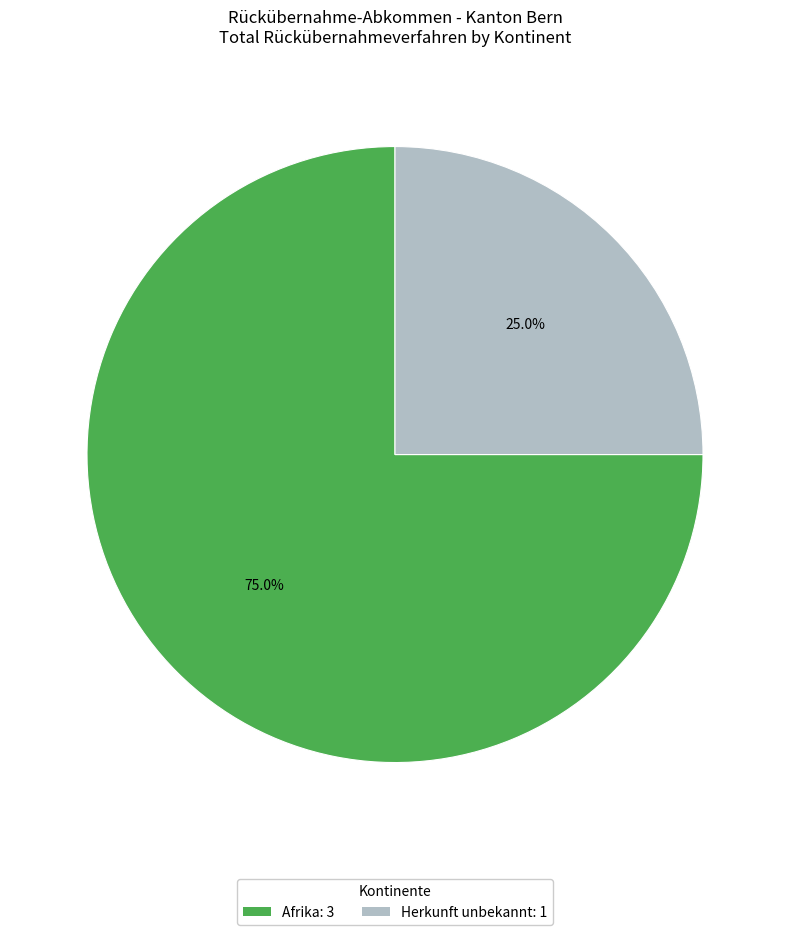

What is the majority slice?

Afrika